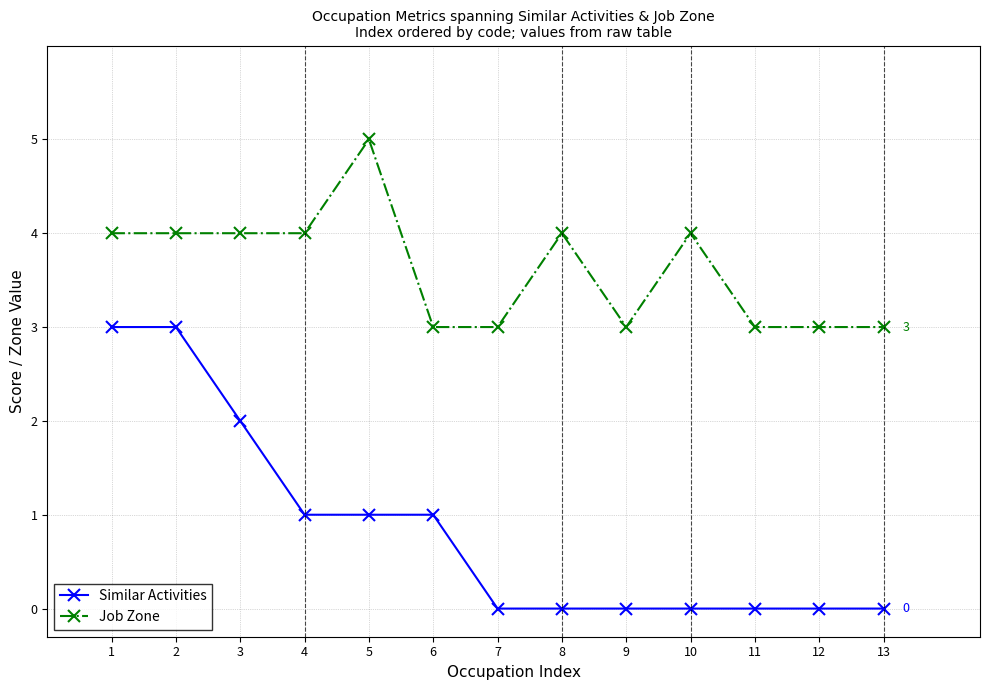

Reading right to left, what are all the values shown in this chart?

Similar Activities: 13=0	12=0	11=0	10=0	9=0	8=0	7=0	6=1	5=1	4=1	3=2	2=3	1=3
Job Zone: 13=3	12=3	11=3	10=4	9=3	8=4	7=3	6=3	5=5	4=4	3=4	2=4	1=4